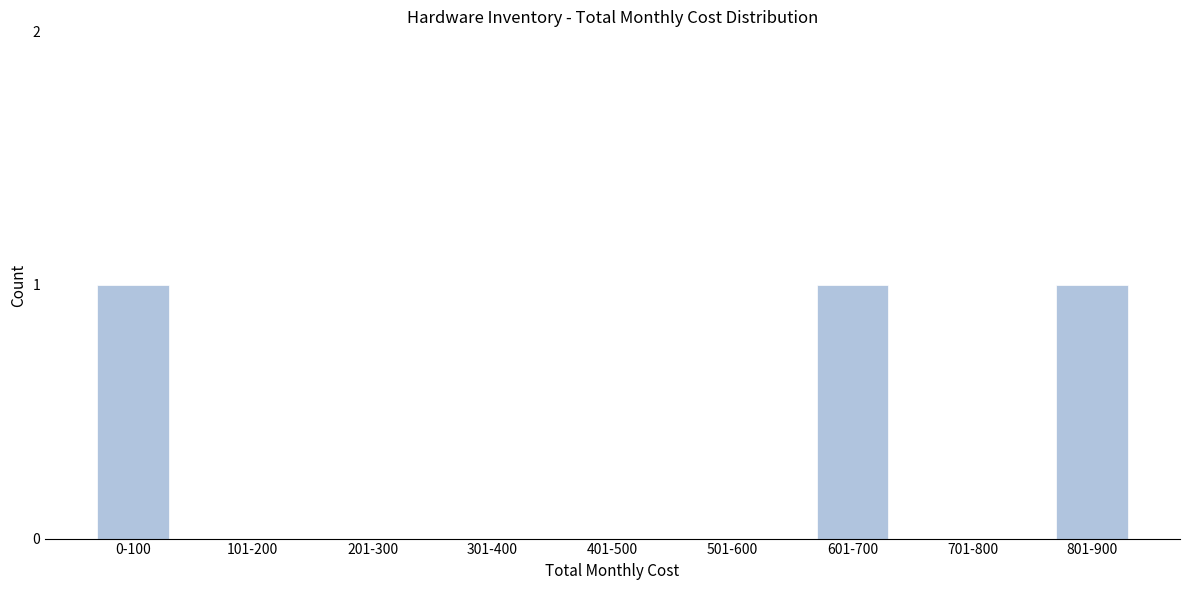

Reading left to right, transcribe all the data shown in this chart.

0-100=1	101-200=0	201-300=0	301-400=0	401-500=0	501-600=0	601-700=1	701-800=0	801-900=1